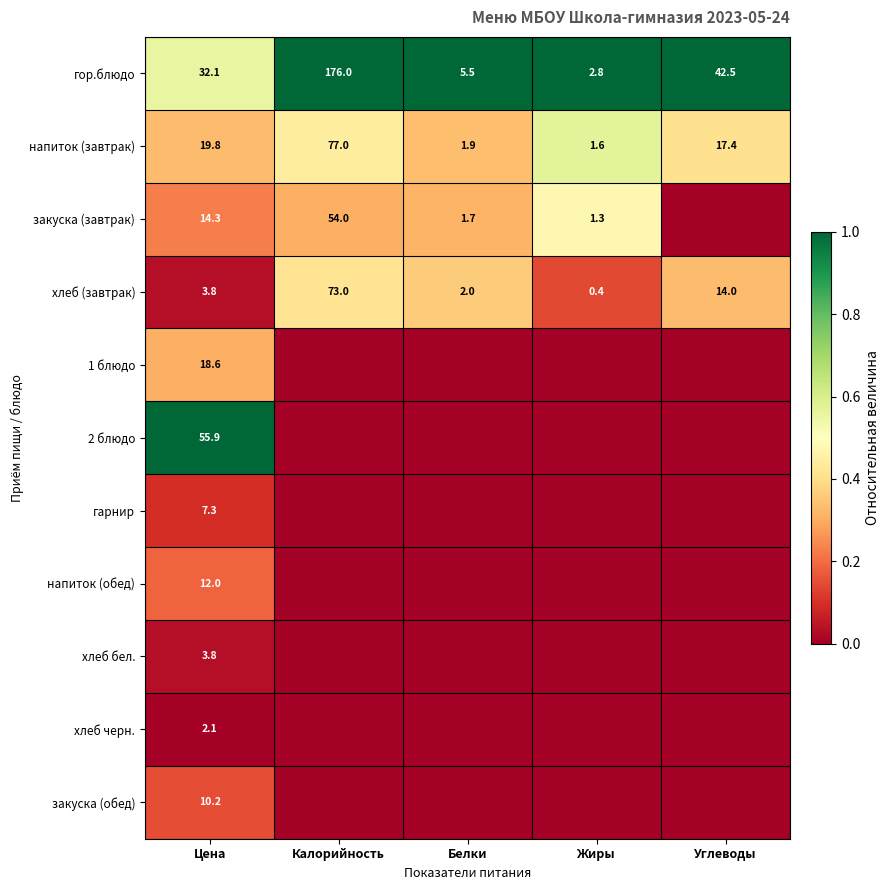

What is the minimum value for гор.блюдо?

2.8